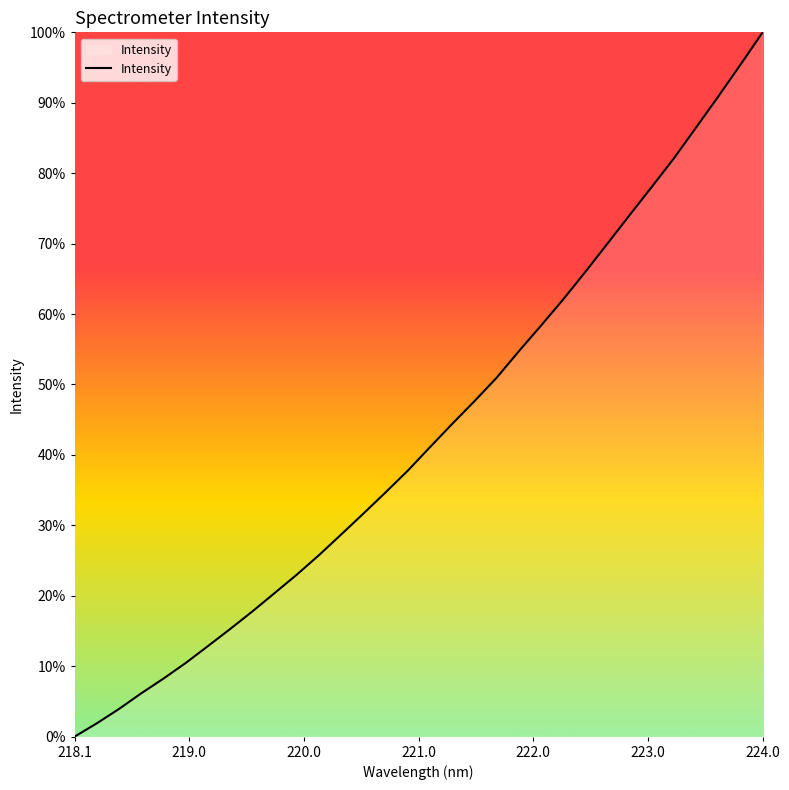

What is the average value?

43.1